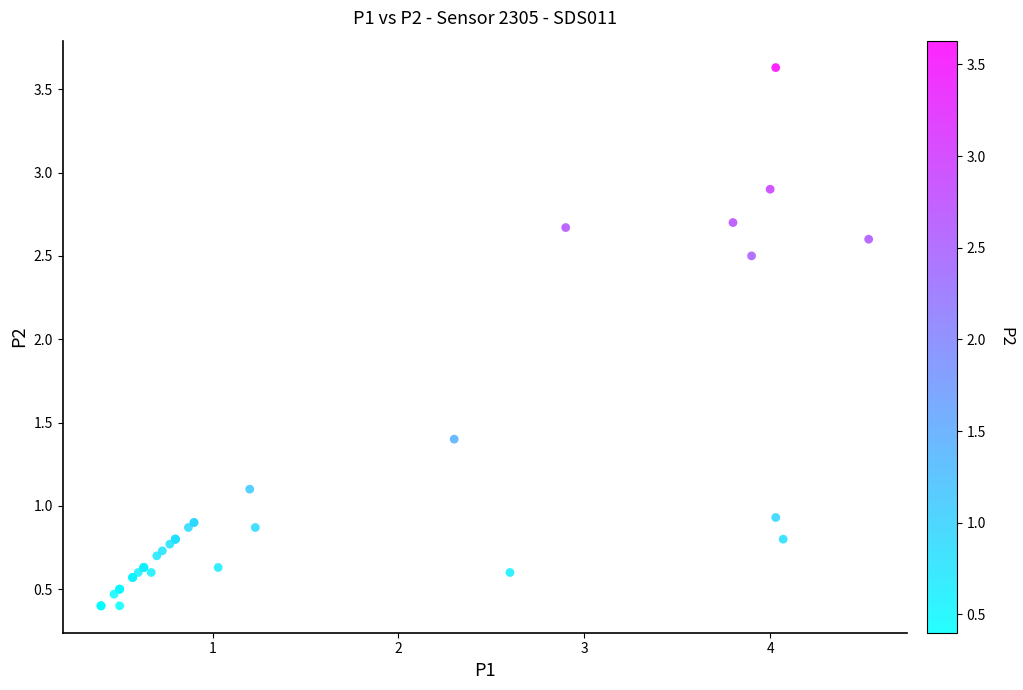

What Y value in the scatter plot is closest to 2?

2.5